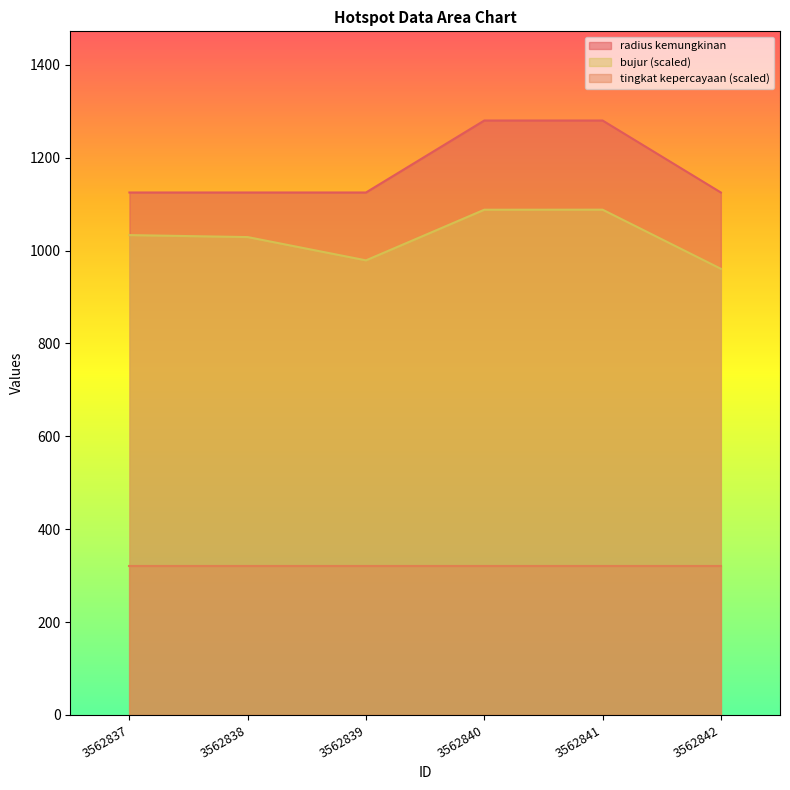

Is the value of tingkat kepercayaan (scaled) at 3562837 greater than the value of bujur (scaled) at 3562839?

No